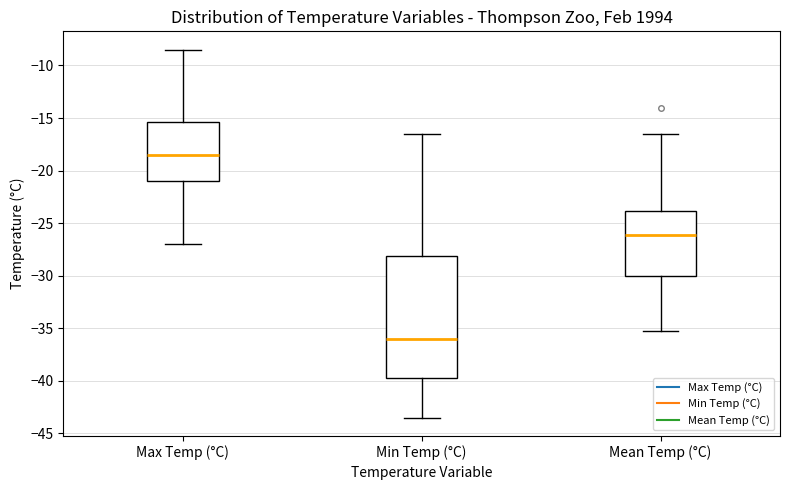

Which box has the lowest median line?

Min Temp (°C)